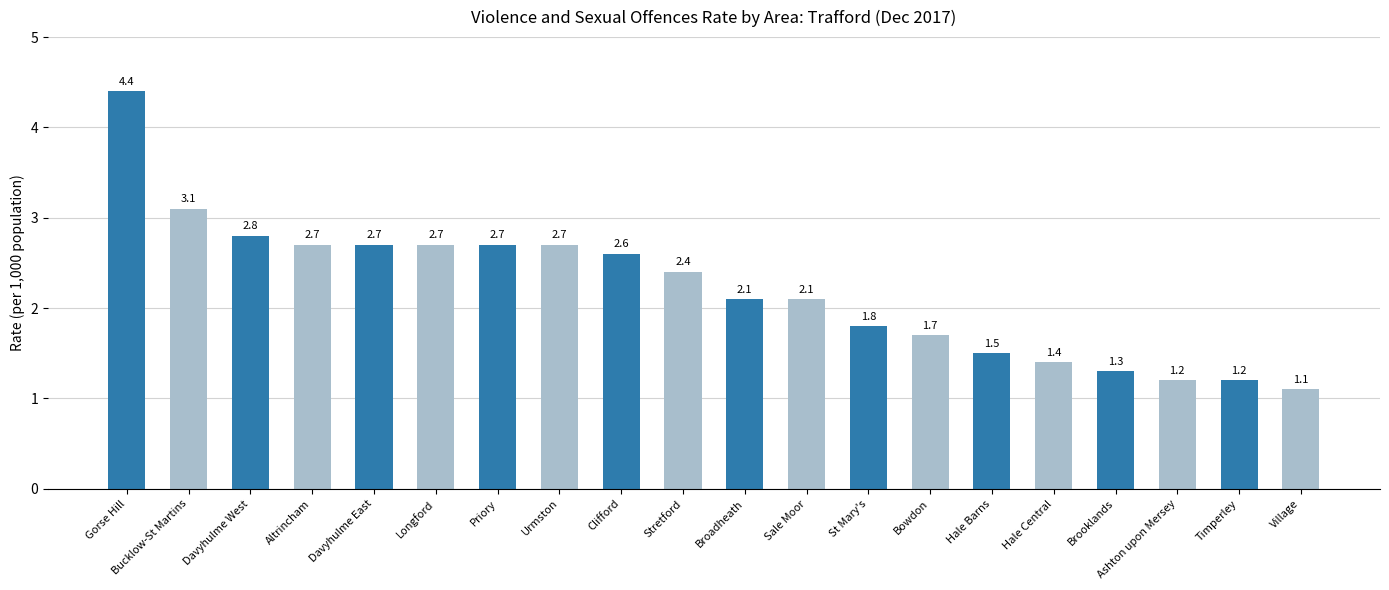

What is the greatest value displayed?

4.4